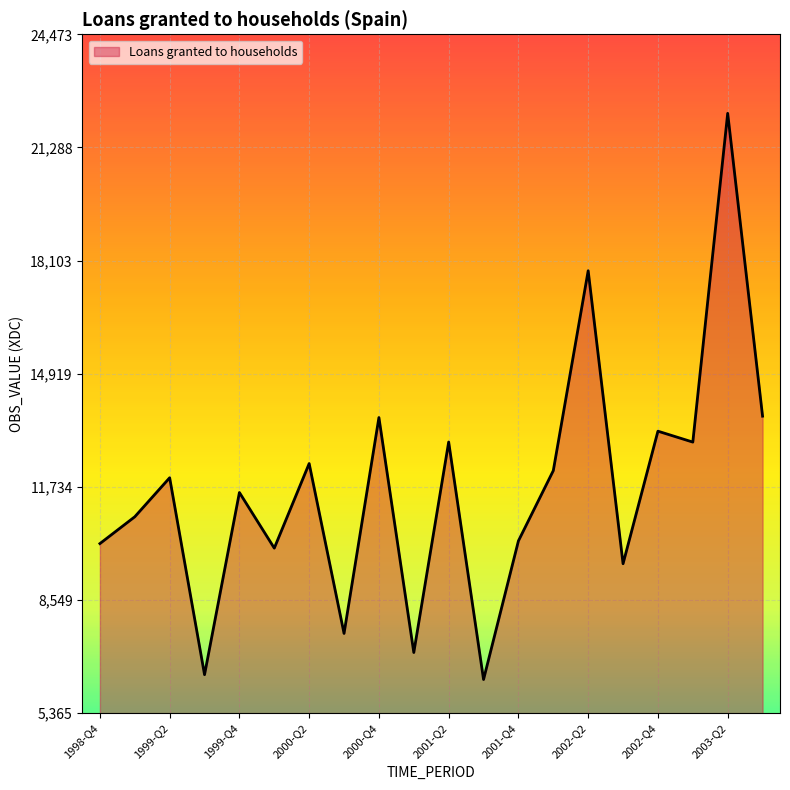

What is the difference between the maximum and minimum values?

15937